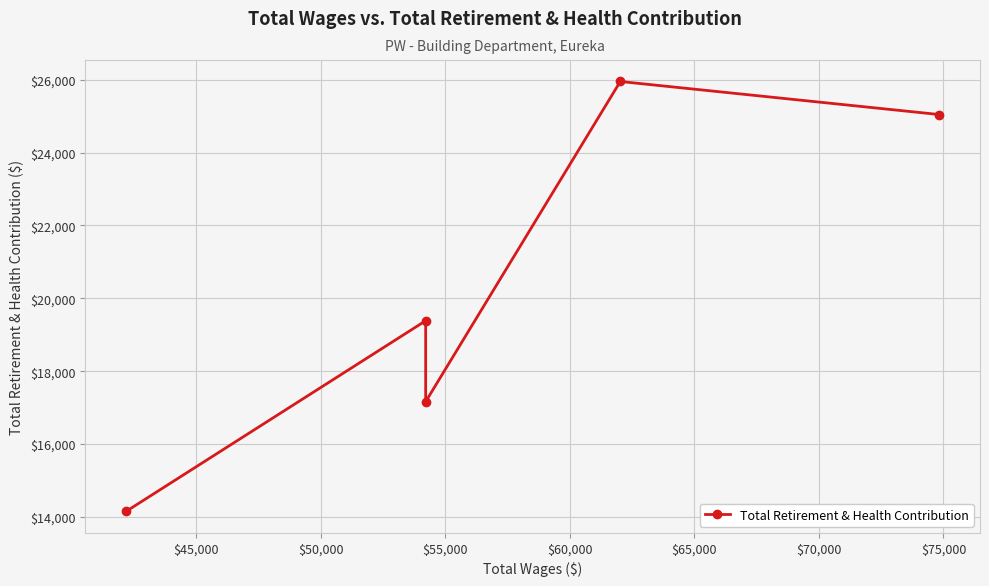

What is the difference between the second highest and minimum values?

10886